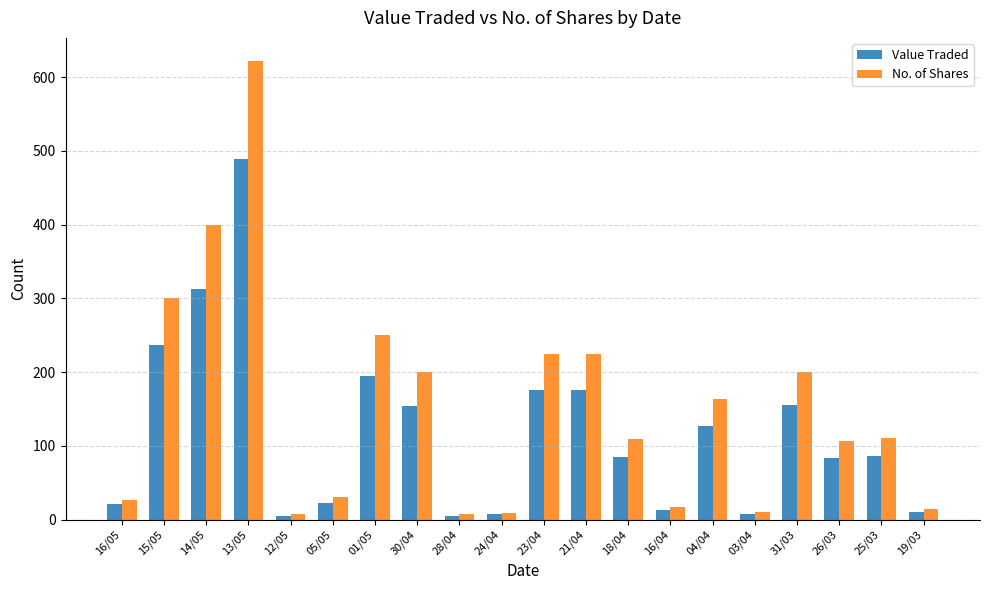

What is the label of the 12th bar from the left?

21/04